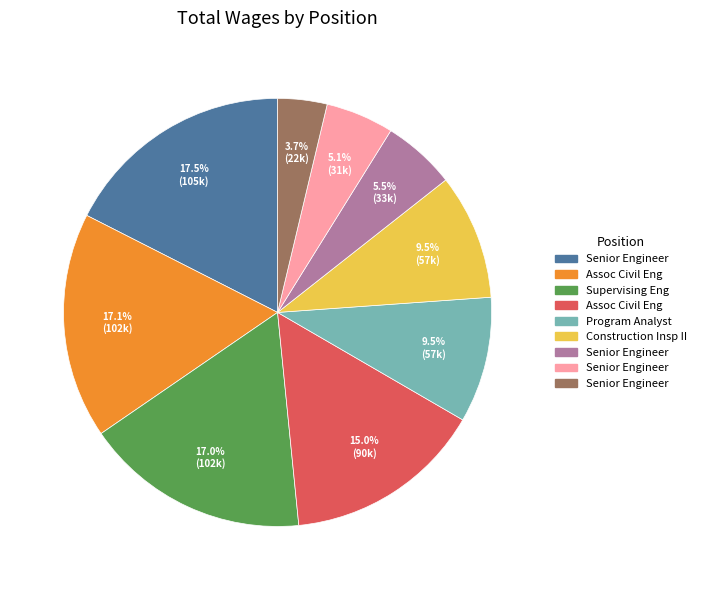

Is there a majority slice in this chart?

No